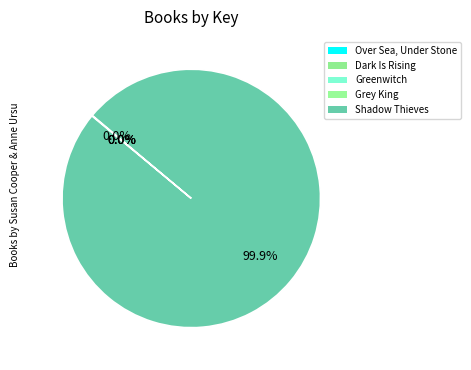

To the nearest percent, what is the average slice percentage?

20%